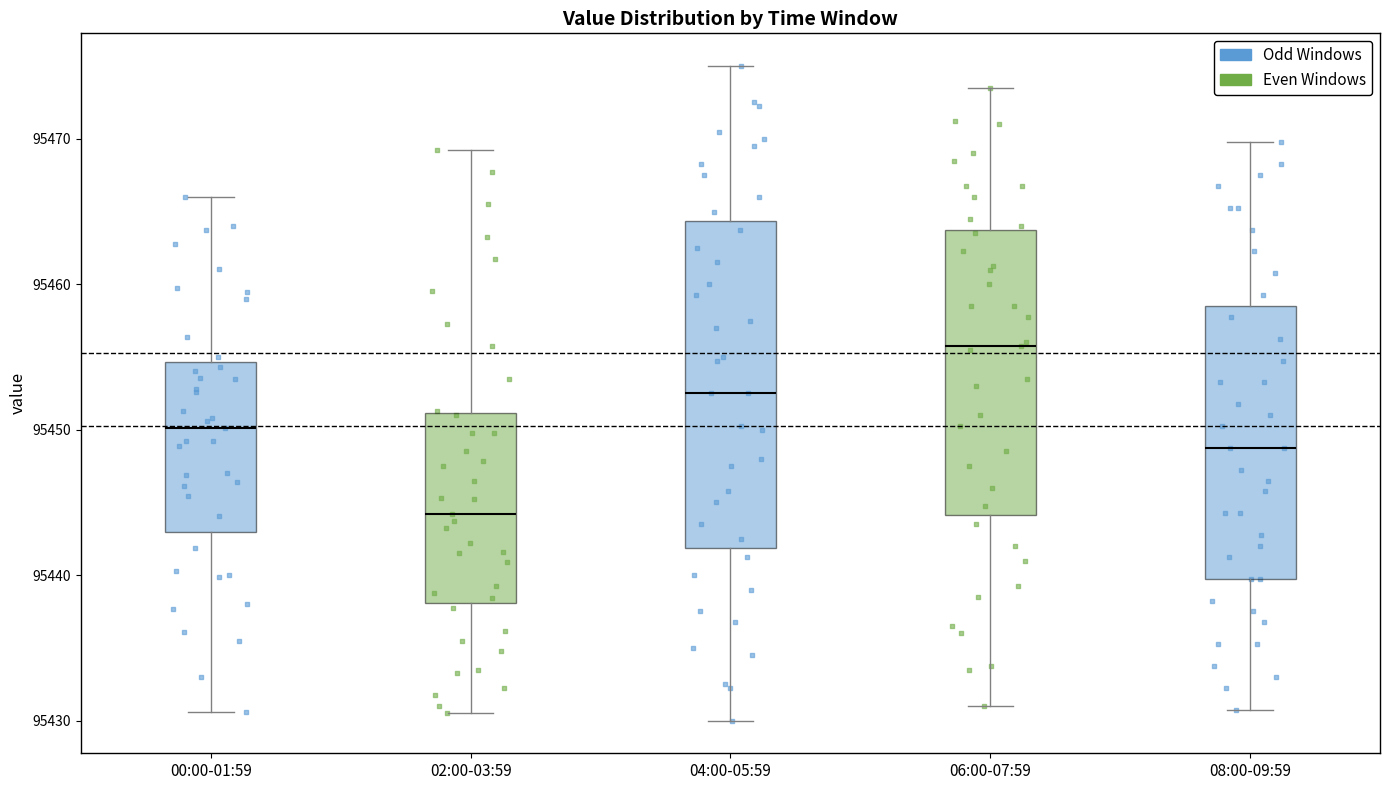

Where does the median line of the box for 08:00-09:59 sit on the y-axis? The values are not printed on the chart, so give them approximately, as read against the axis.

95449